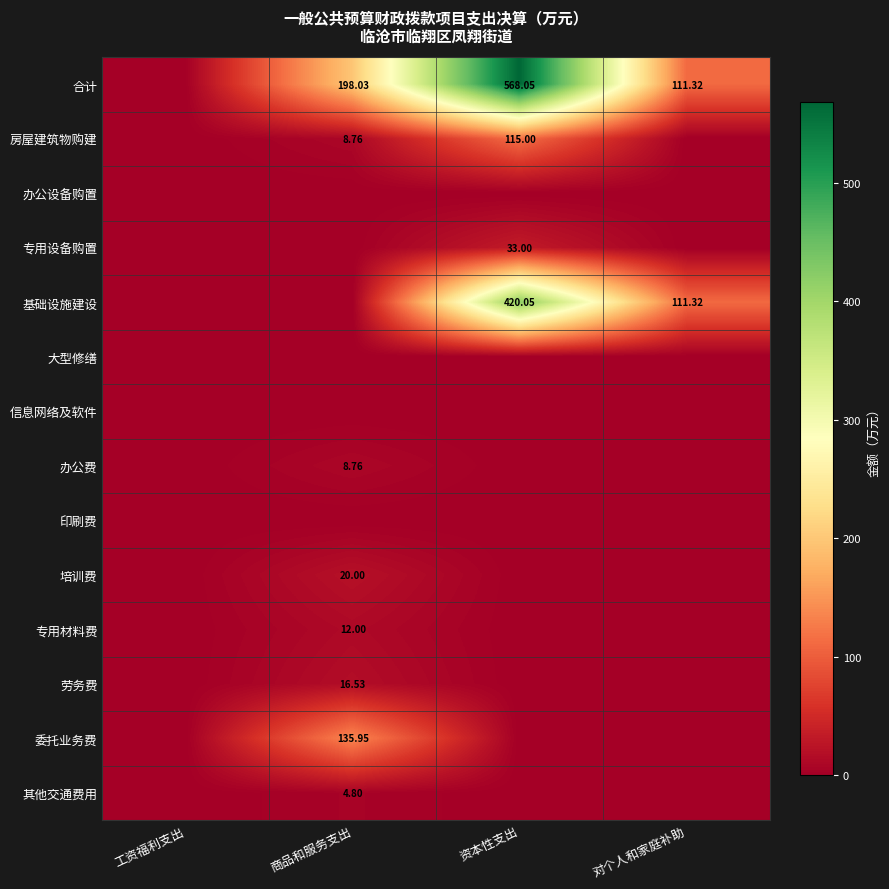

Is it true that 培训费 equals 0.0 at 资本性支出?

True